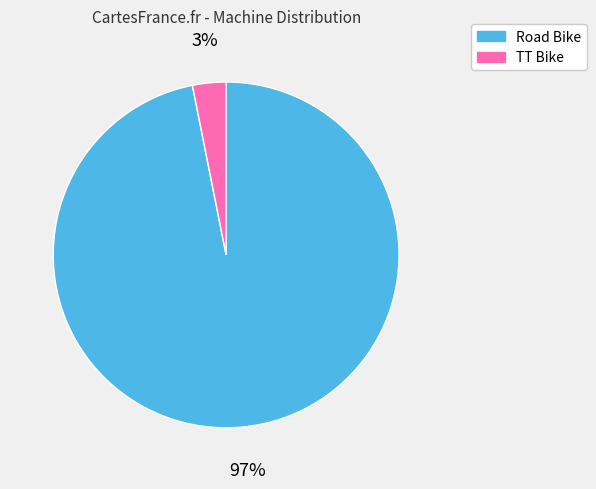

Is the sum of TT Bike and Road Bike greater than half?

Yes